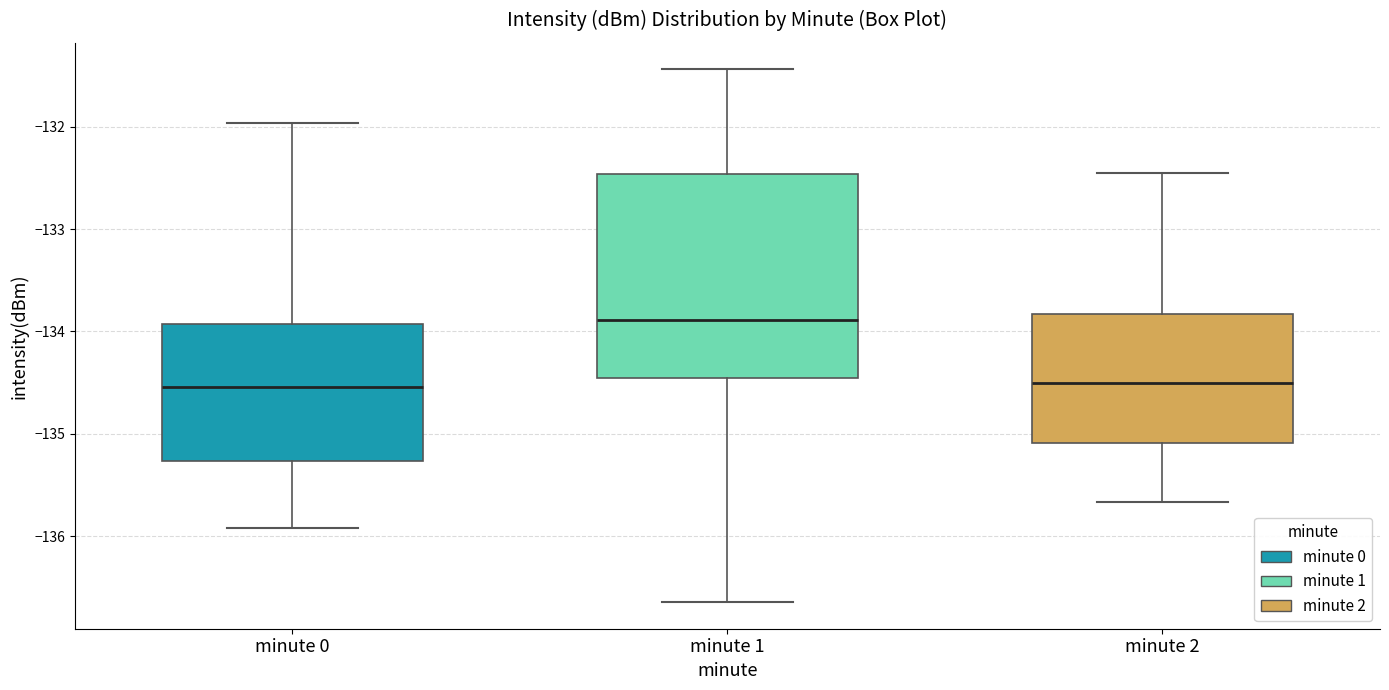

Where is the upper edge of the box for minute 2 on the y-axis? The values are not printed on the chart, so give them approximately, as read against the axis.

-133.8